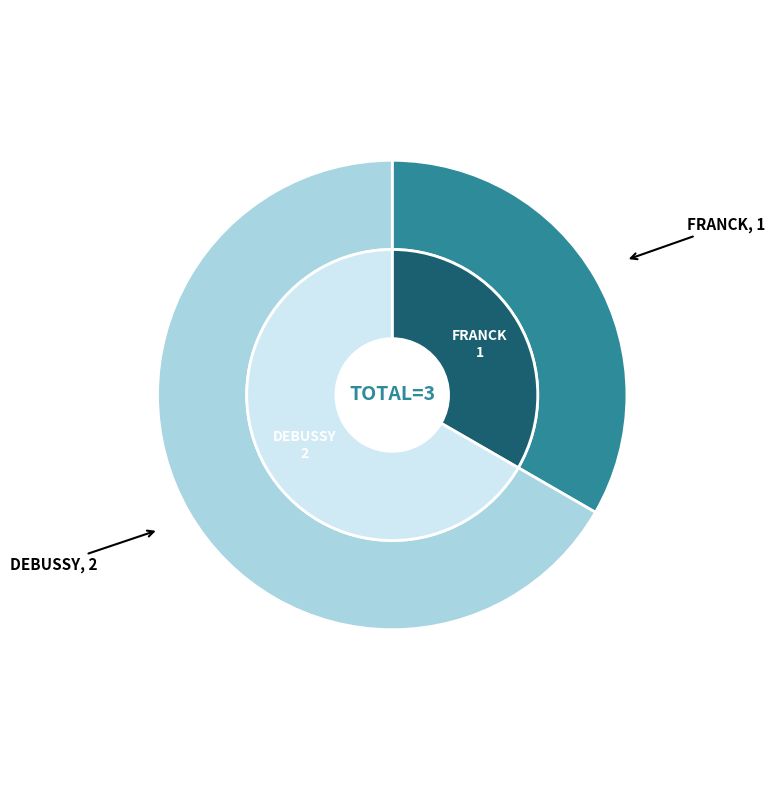

True or false: DEBUSSY accounts for 67% of the total.

True